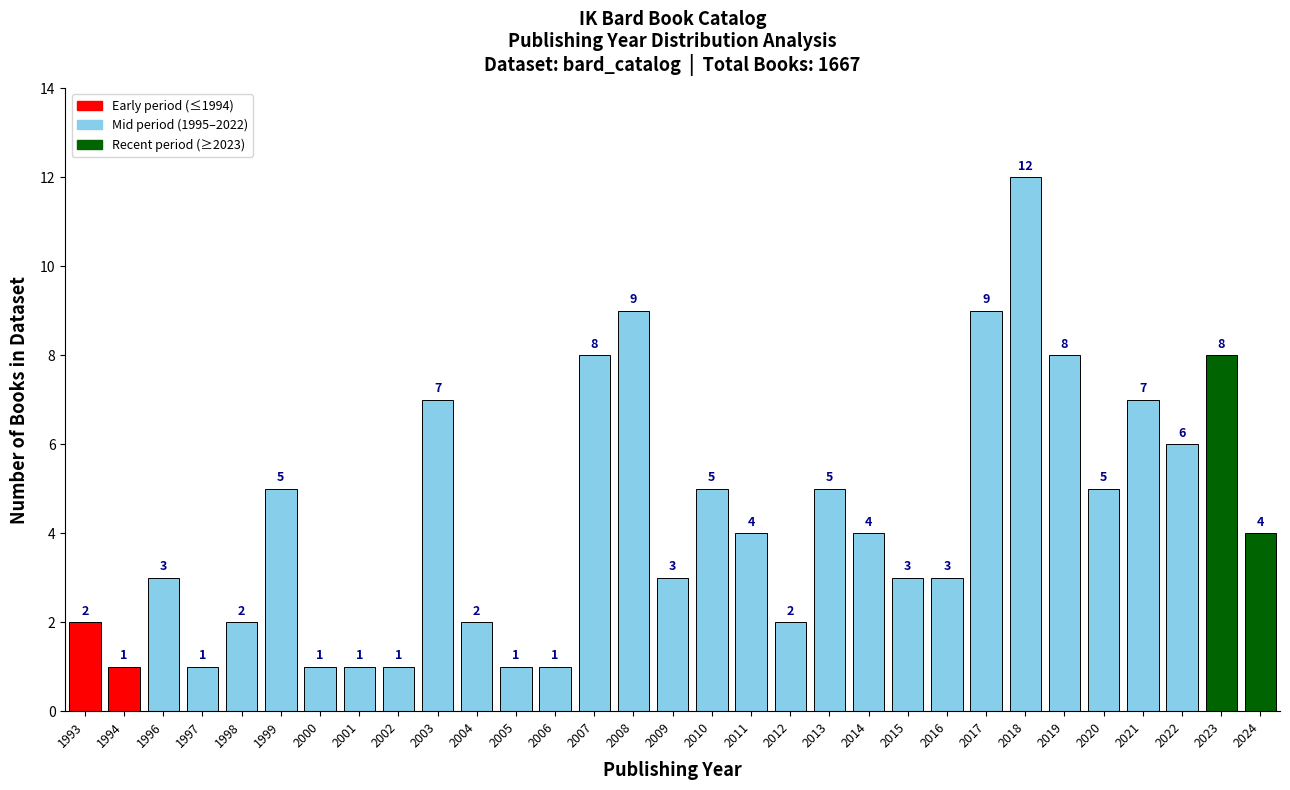

Reading left to right, extract all data points from this chart.

1993=2	1994=1	1996=3	1997=1	1998=2	1999=5	2000=1	2001=1	2002=1	2003=7	2004=2	2005=1	2006=1	2007=8	2008=9	2009=3	2010=5	2011=4	2012=2	2013=5	2014=4	2015=3	2016=3	2017=9	2018=12	2019=8	2020=5	2021=7	2022=6	2023=8	2024=4